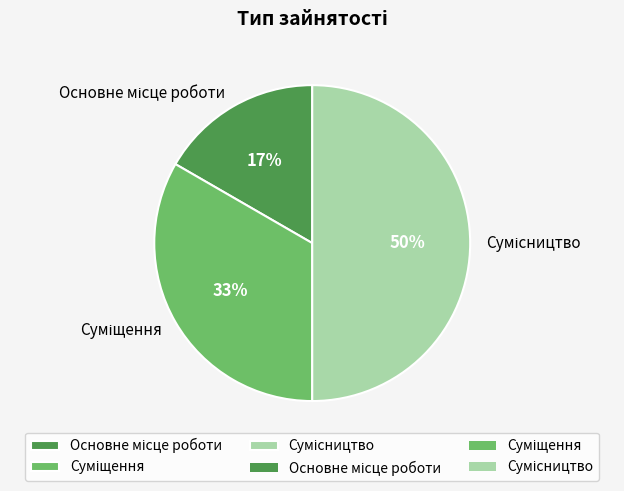

To the nearest percent, what is the difference between the largest and smallest slice percentages?

33%